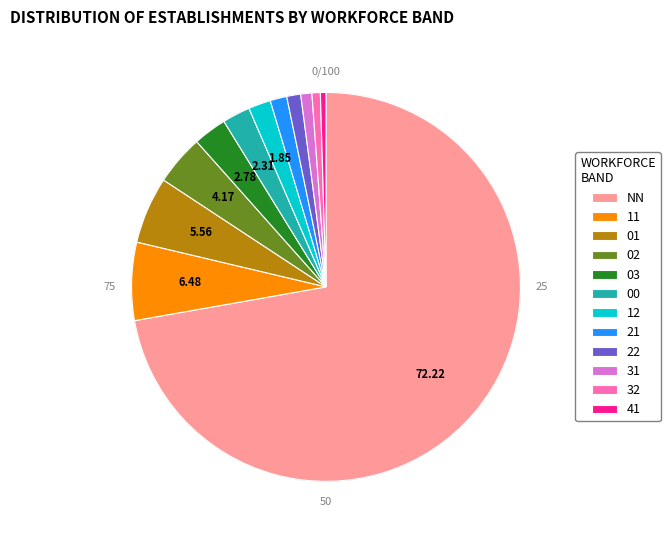

How many segments does this pie chart have?

12